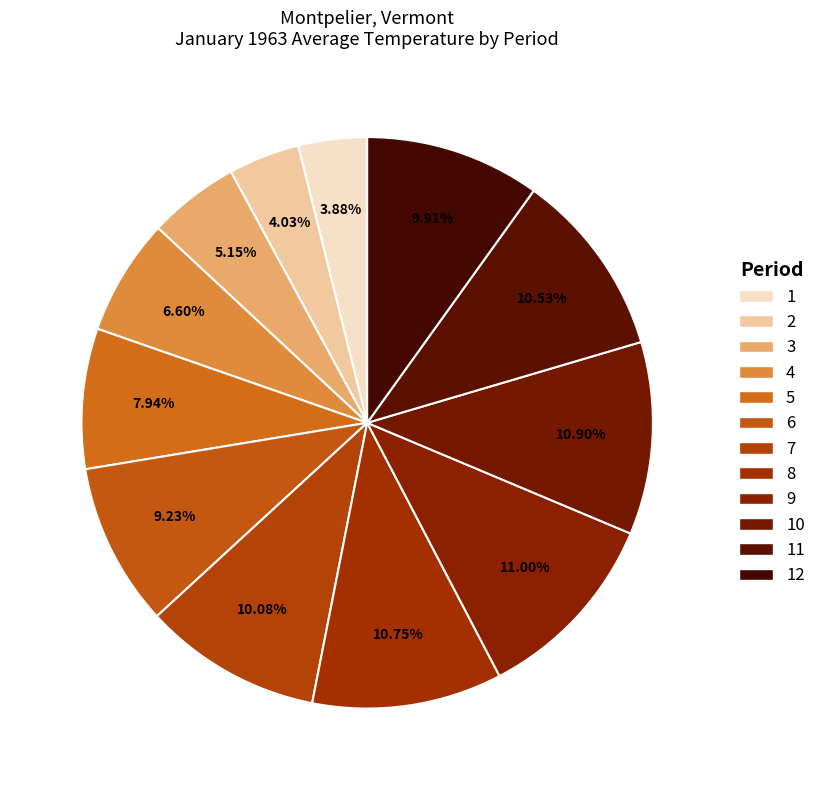

How many slices are in this pie chart?

12